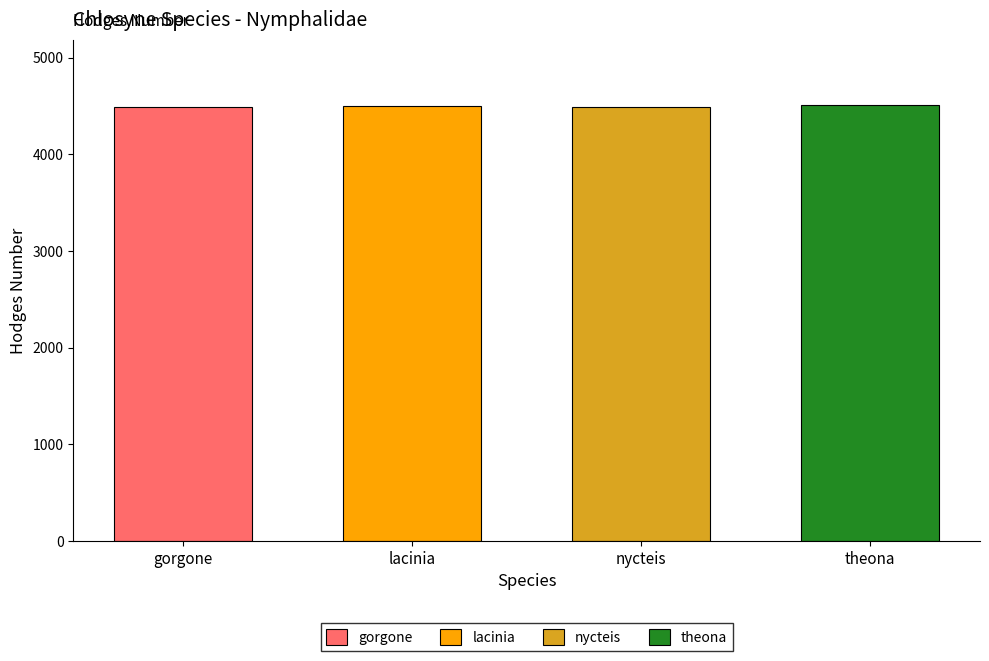

At which label is the value closest to 4498?

lacinia